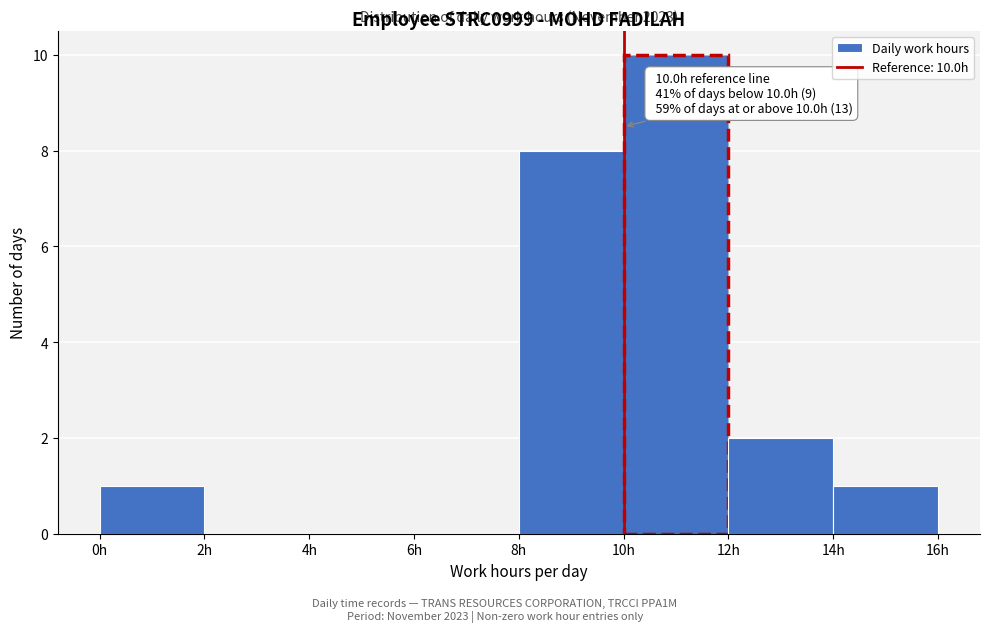

Over which range of the x-axis is the bar tallest?

10 to 12